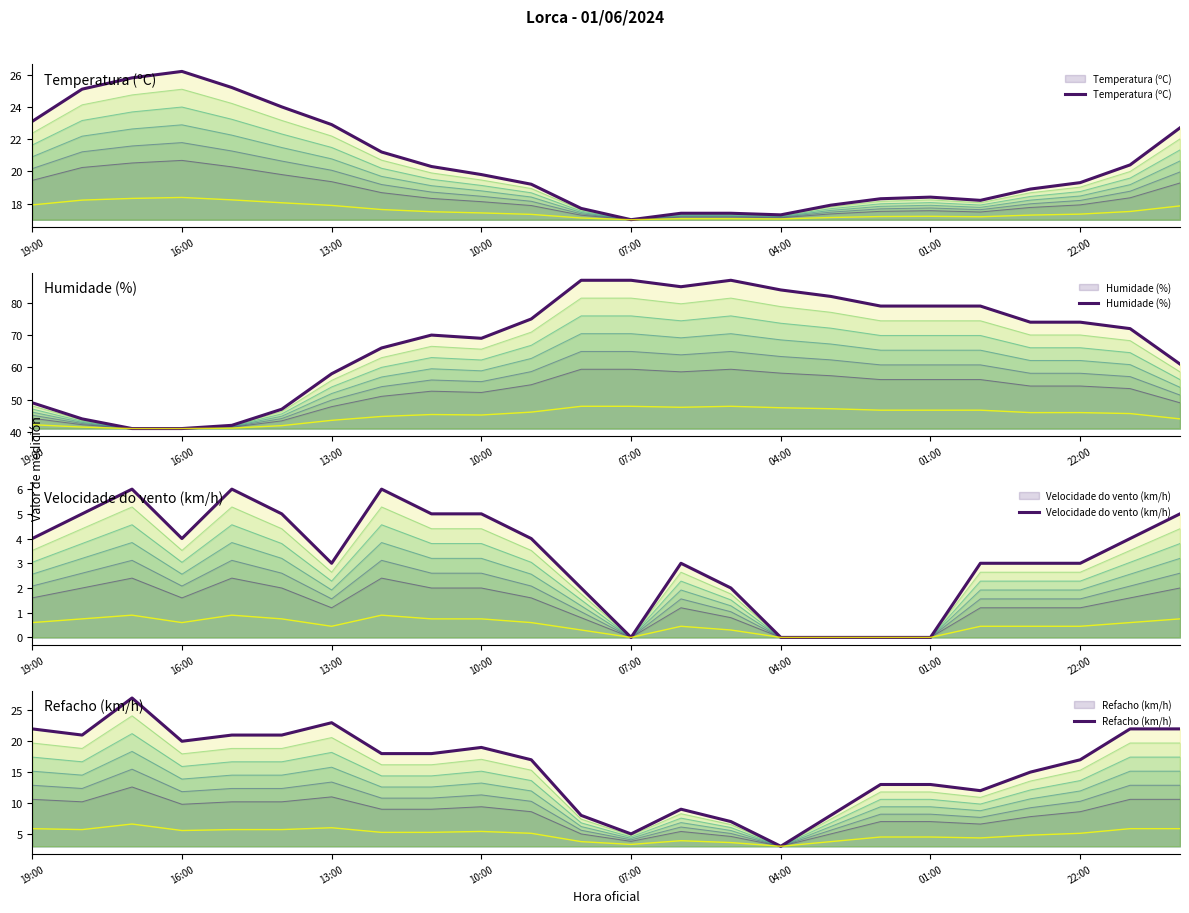

What position from the right is 19:00?

24